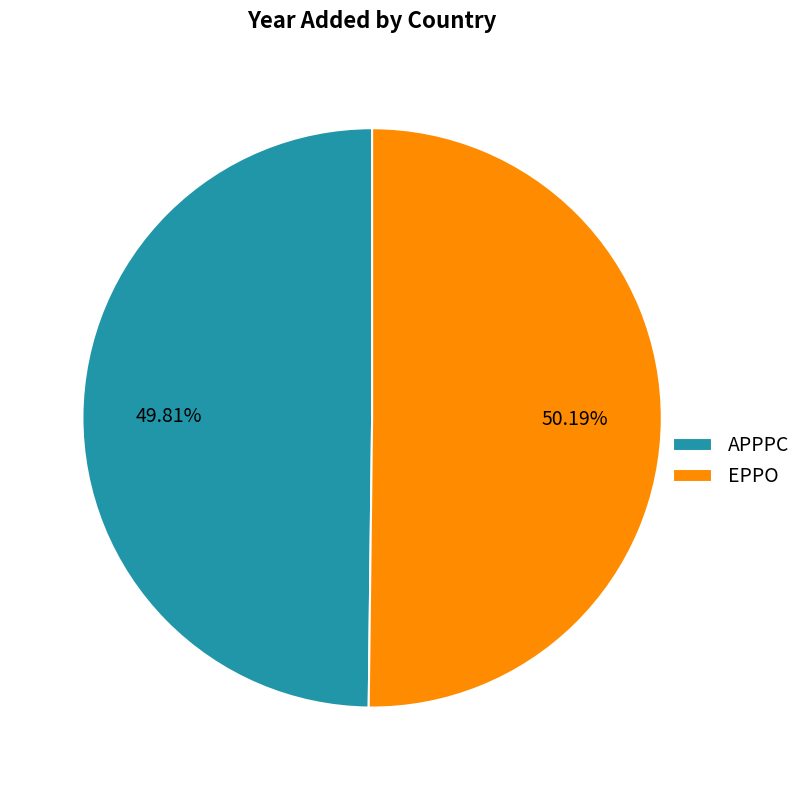

To the nearest percent, what is the combined percentage of EPPO and APPPC?

100%